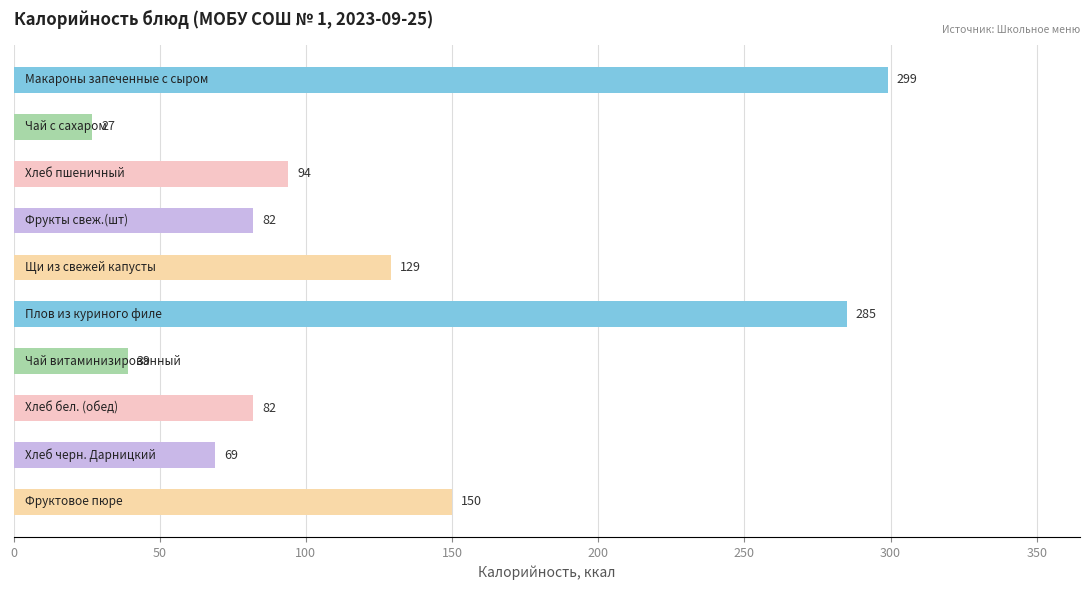

What is the value of the 6th bar from the top?

285